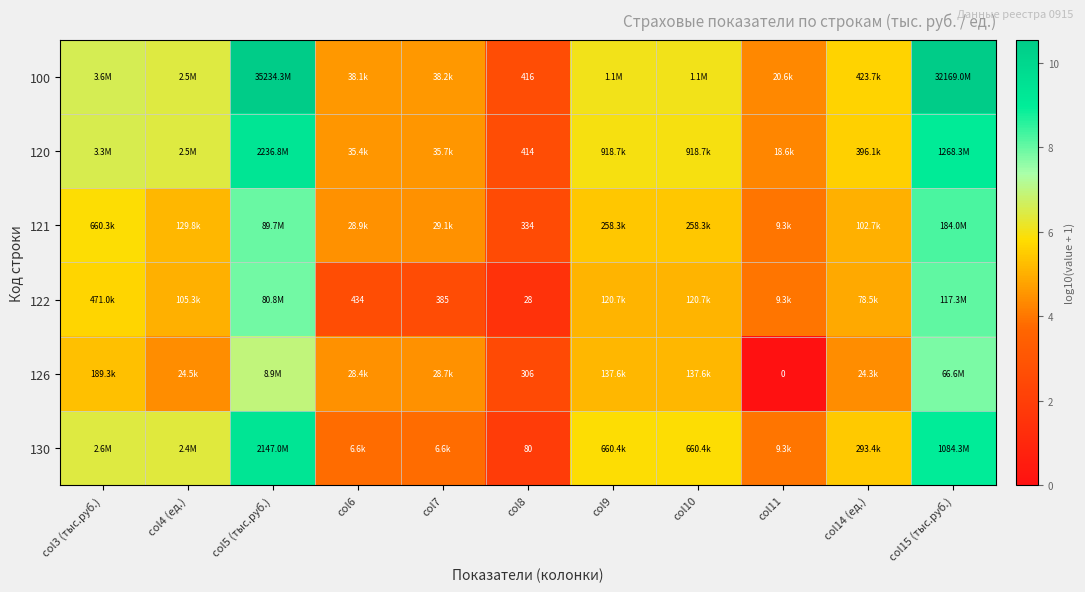

The value of 100 at col10 is 6.0. True or false?

True